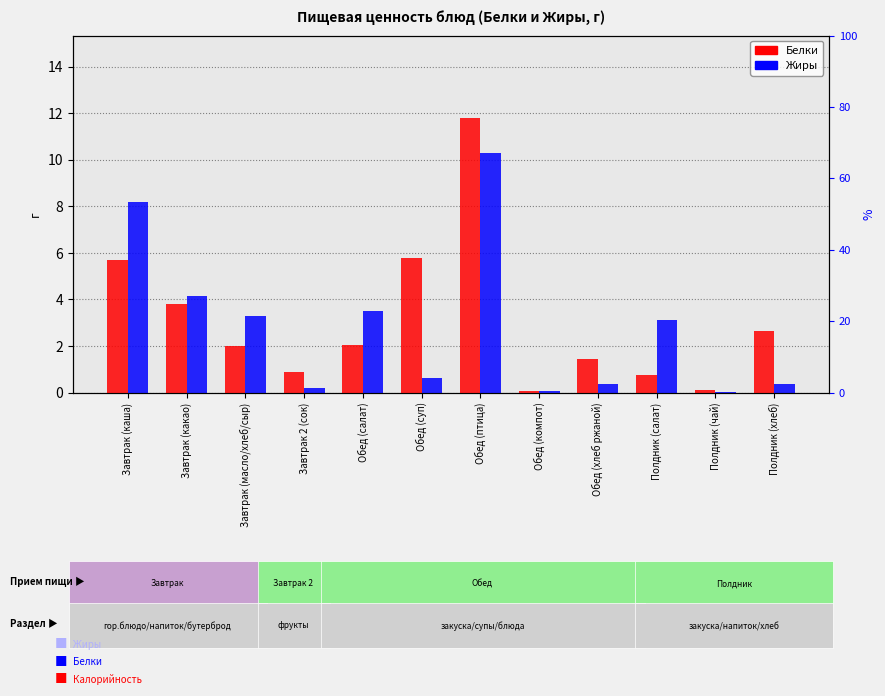

Is the value of Белки at Завтрак 2 (сок) greater than the value of Жиры at Обед (компот)?

Yes